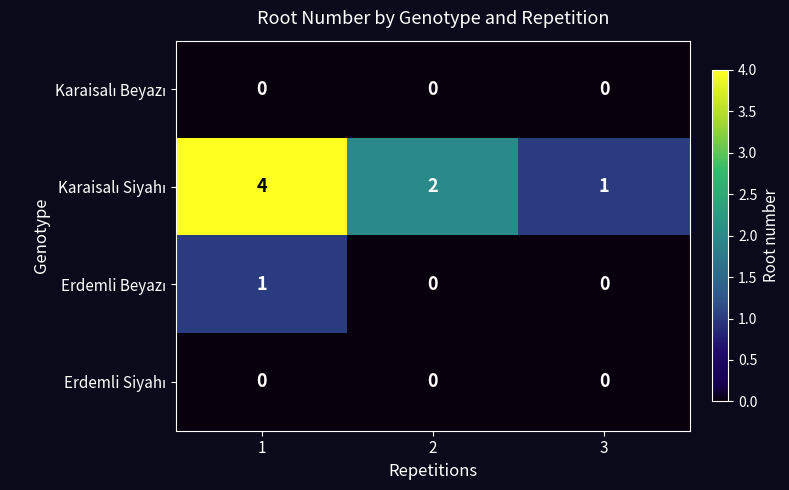

At how many categories does at least one series exceed 0?

3